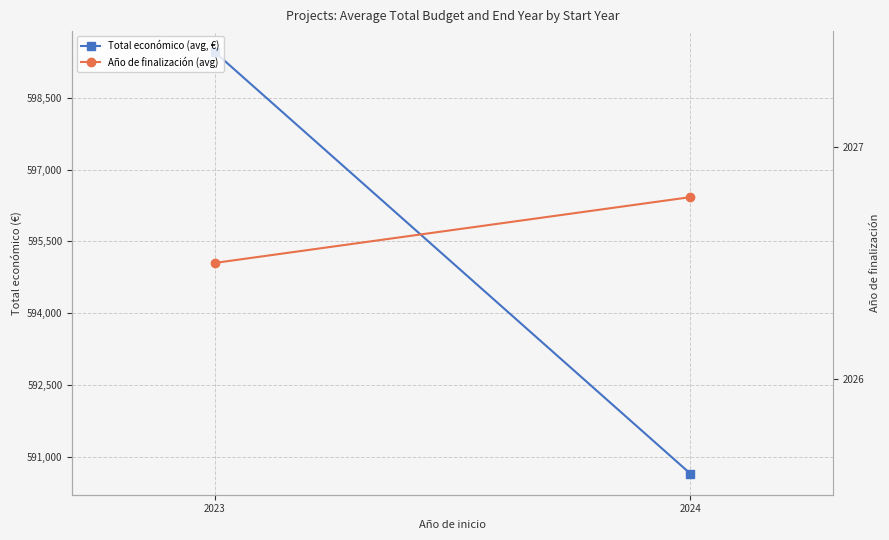

Rank the categories by Año de finalización (avg) value from lowest to highest.

2023, 2024